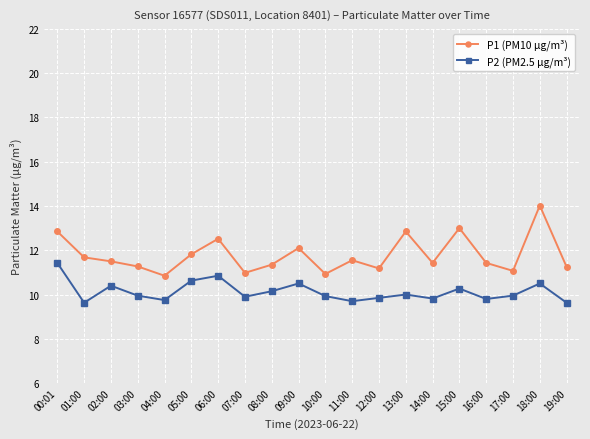

What is the spread (max minus min) of values at 07:00?

1.1